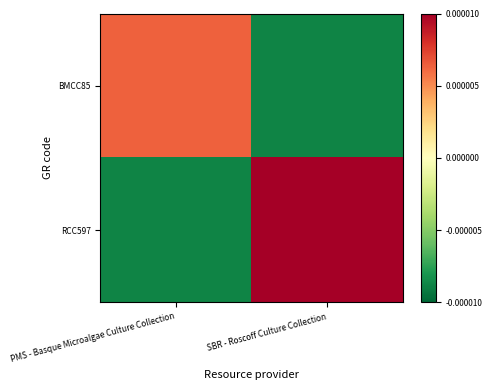

Which category has the highest value across all series?

SBR - Roscoff Culture Collection